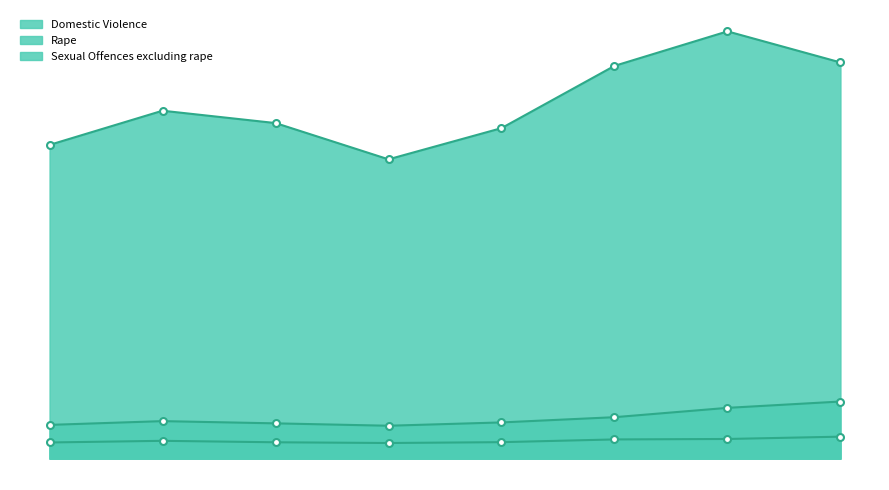

What is the maximum value for Sexual Offences excluding rape?

13490